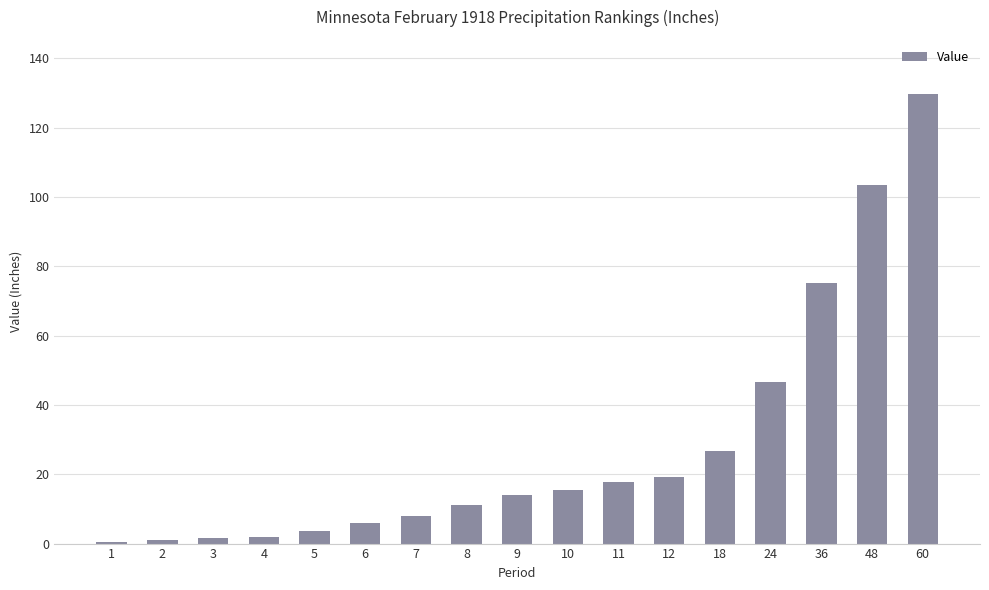

How many values exceed 14?

9